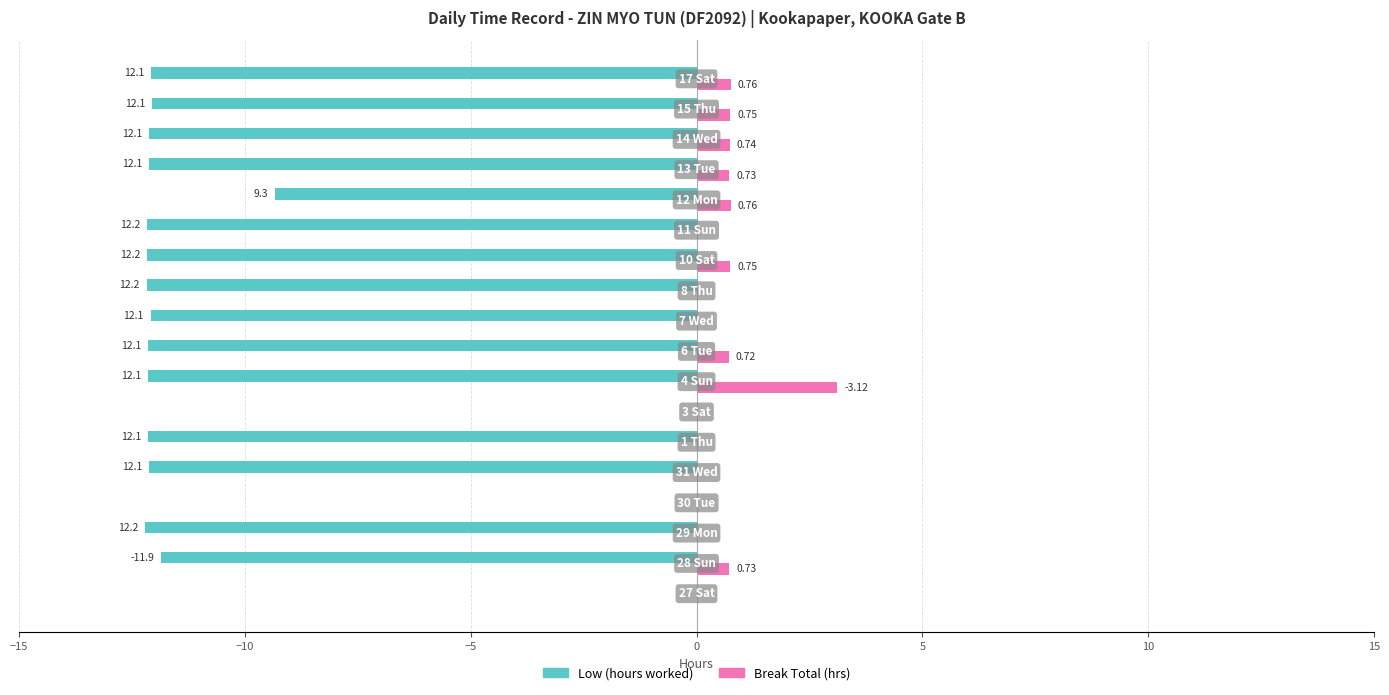

What is the greatest value displayed?

3.1